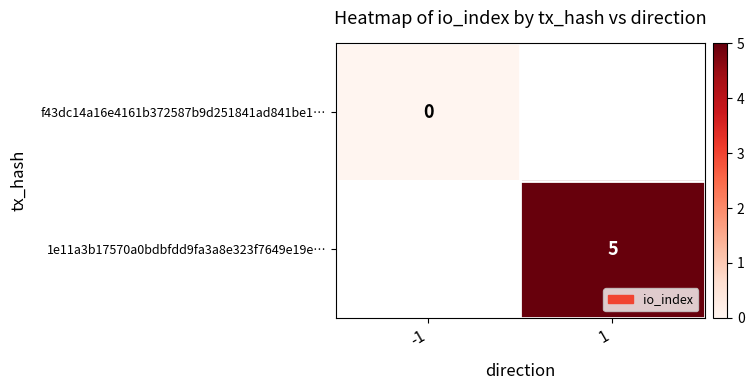

Which series has the largest range (max minus min)?

f43dc14a16e4161b372587b9d251841ad841be1…